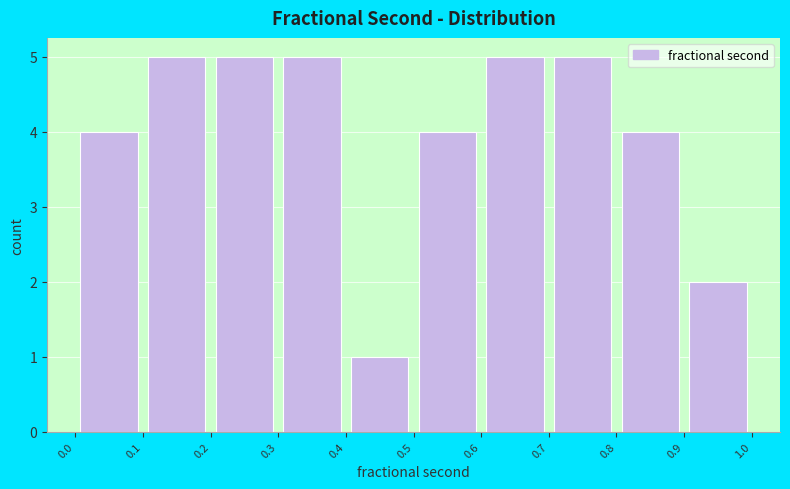

How tall is the bar that spans 0.6 to 0.7 on the x-axis? The values are not printed on the chart, so give them approximately, as read against the axis.

5